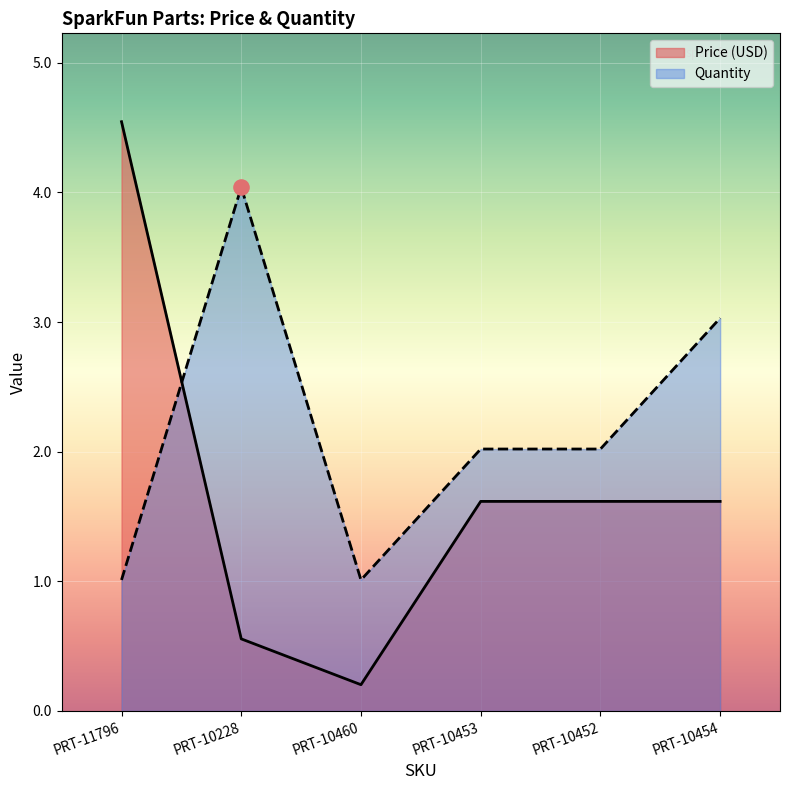

Is the value of Price (USD) at PRT-10454 greater than the value of Quantity at PRT-10454?

No